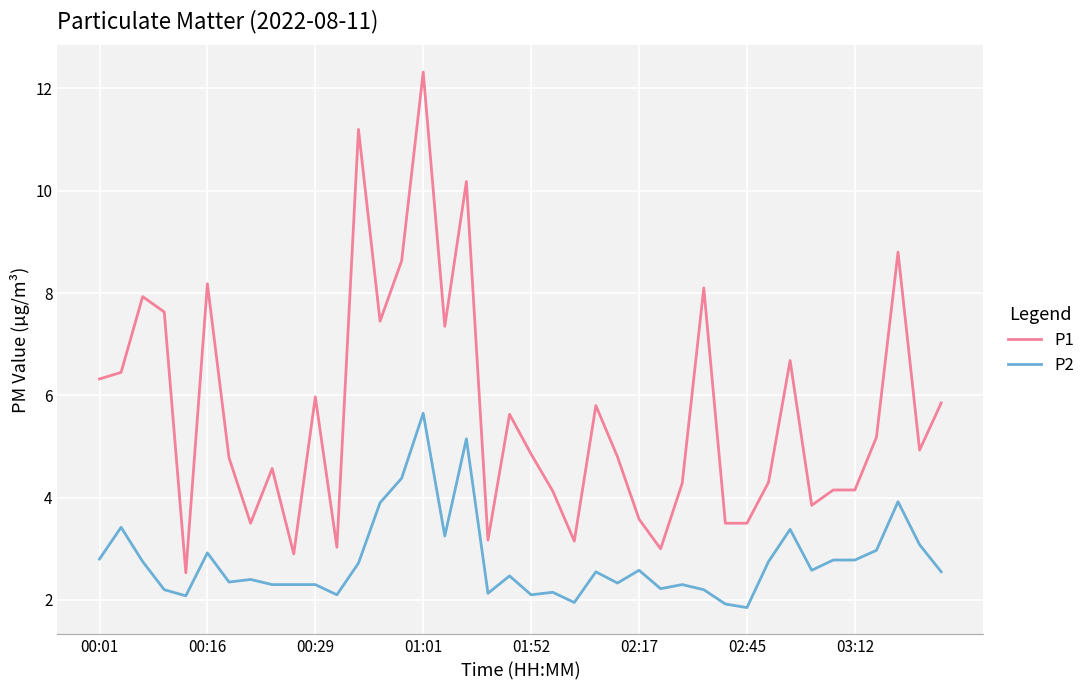

Which series has the largest range (max minus min)?

P1